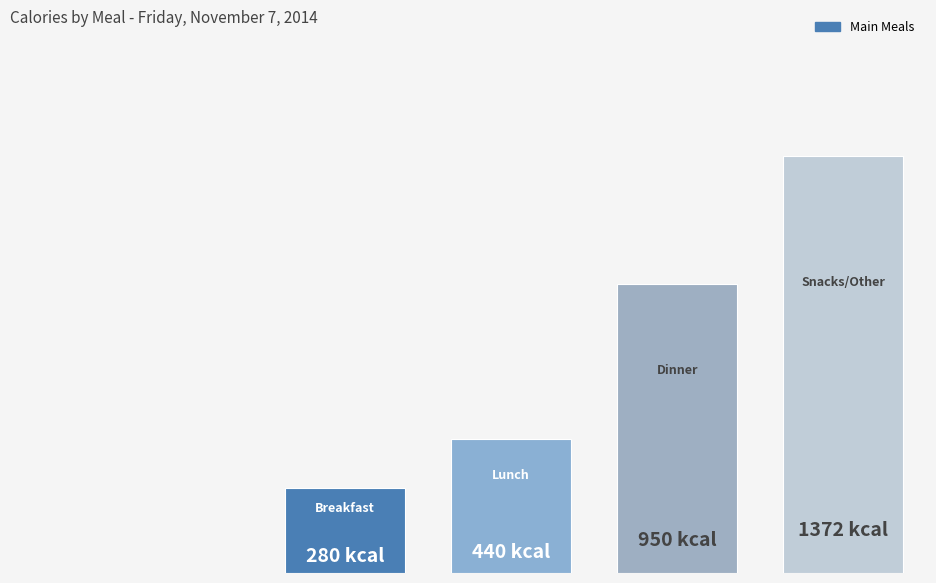

Are the bars horizontal?

No